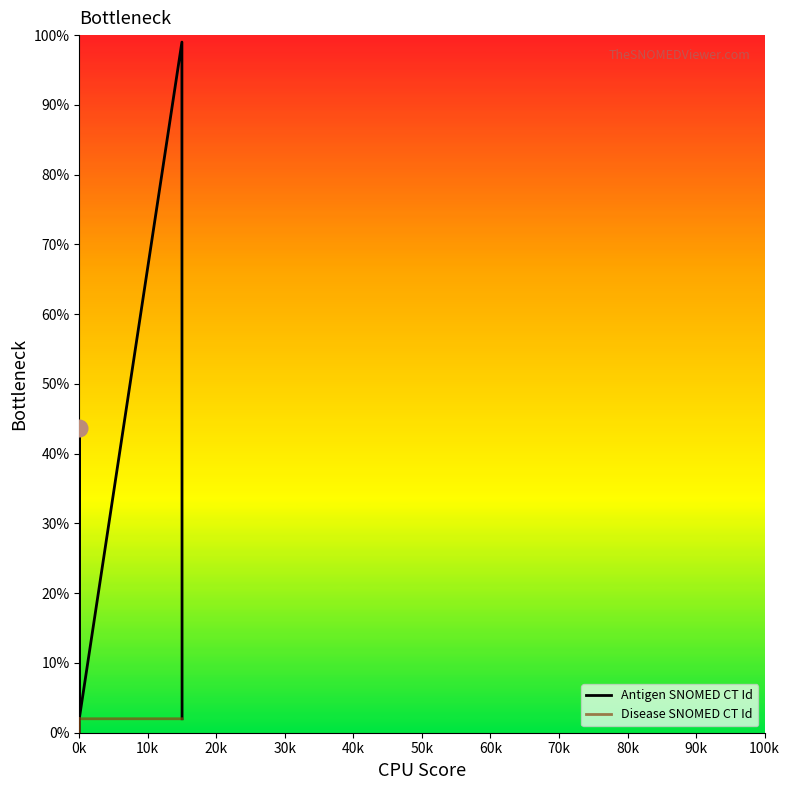

Rank the series by their maximum value, from lowest to highest.

Disease SNOMED CT Id, Antigen SNOMED CT Id